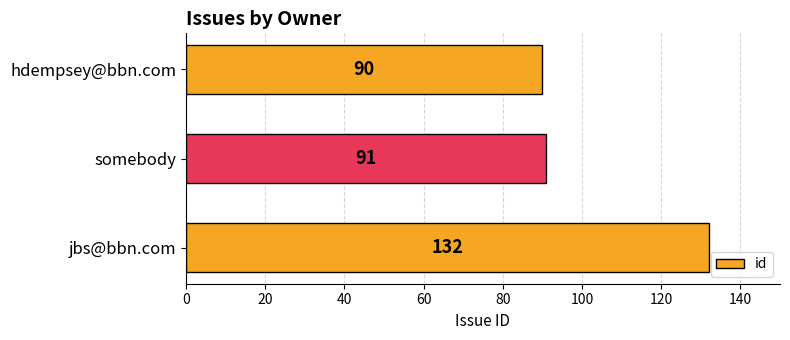

What is the ratio of the value at jbs@bbn.com to the value at somebody?

1.5